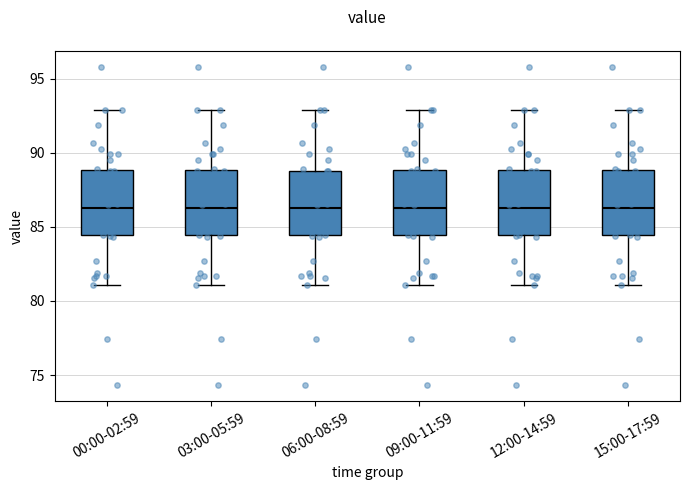

Reading left to right, transcribe this box plot: for each box, give where its median line is, the range the box spans, and where its two whiskers end, as read against the y-axis. The values are not printed on the chart, so give them approximately, as read against the axis.

00:00-02:59: median 86.5, box 84.5 to 89.0, whiskers 81.0 to 93.0
03:00-05:59: median 86.5, box 84.5 to 89.0, whiskers 81.0 to 93.0
06:00-08:59: median 86.5, box 84.5 to 89.0, whiskers 81.0 to 93.0
09:00-11:59: median 86.5, box 84.5 to 89.0, whiskers 81.0 to 93.0
12:00-14:59: median 86.5, box 84.5 to 89.0, whiskers 81.0 to 93.0
15:00-17:59: median 86.5, box 84.5 to 89.0, whiskers 81.0 to 93.0